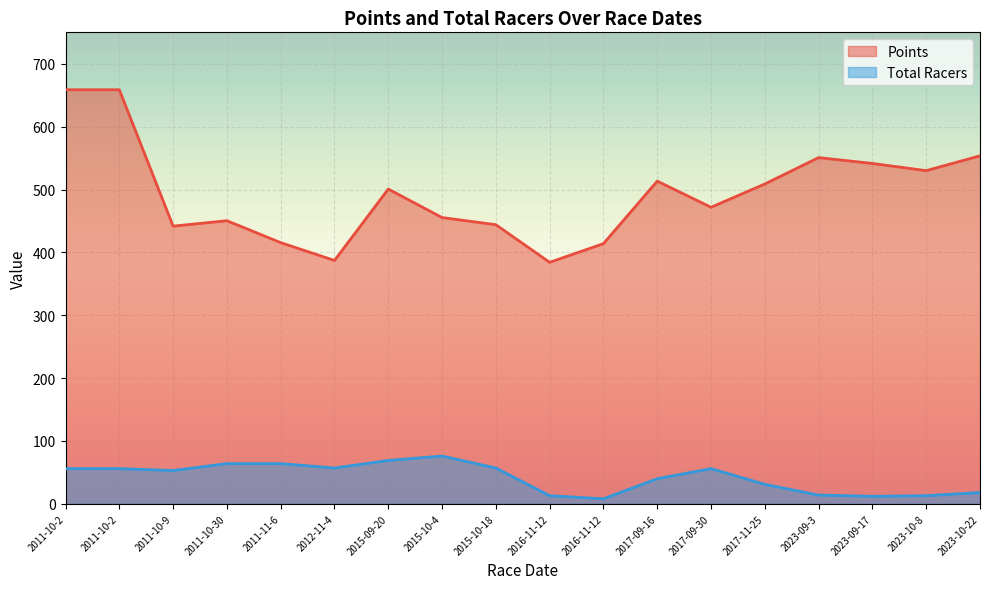

Does the chart display data point markers on the line(s)?

No